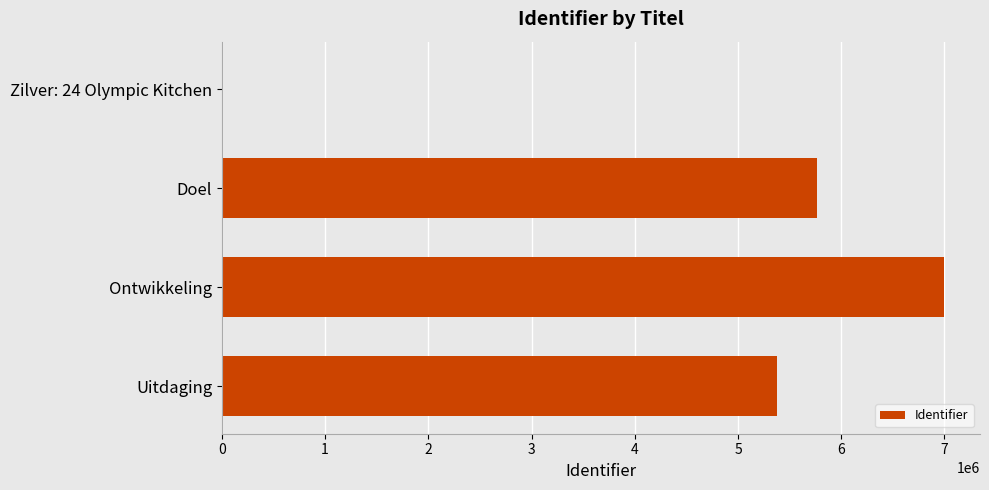

What is the sum of the values at Ontwikkeling and Doel?

12759421